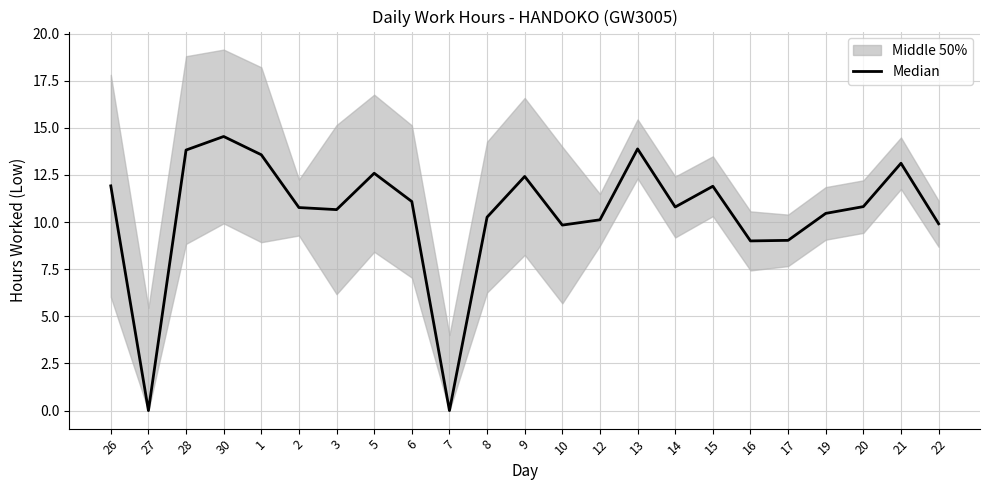

Does the chart display data point markers on the line(s)?

No